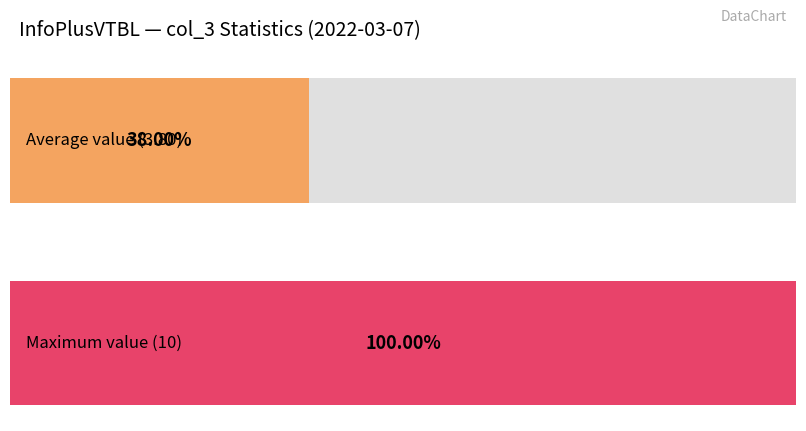

Is it true that the value at 19:00 is 3?

False